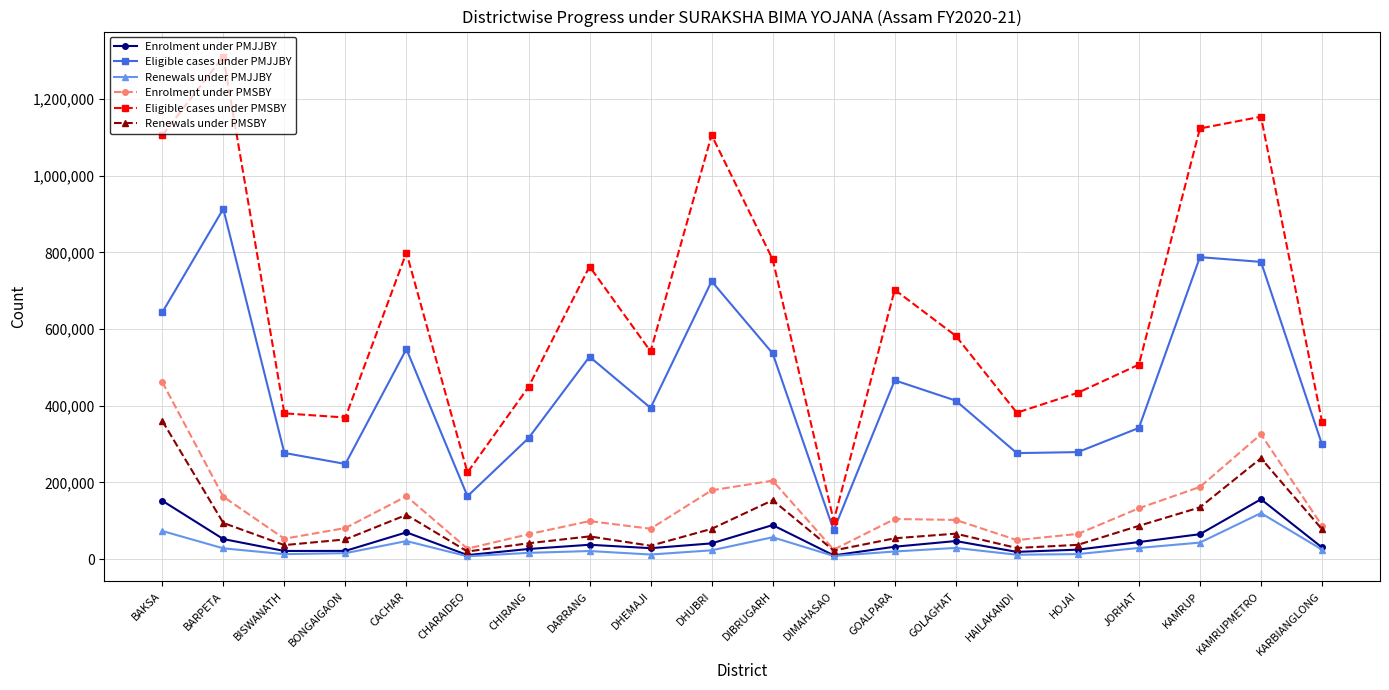

What is the total value across all series at DHUBRI?

2153773